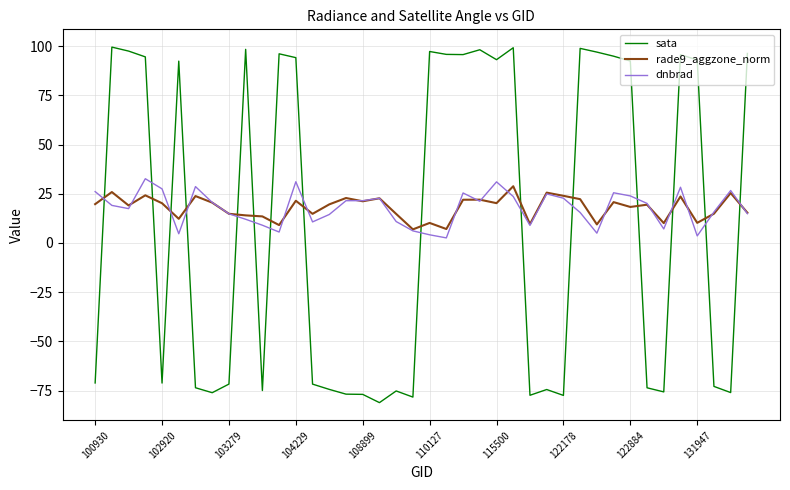

Which series has the largest range (max minus min)?

sata